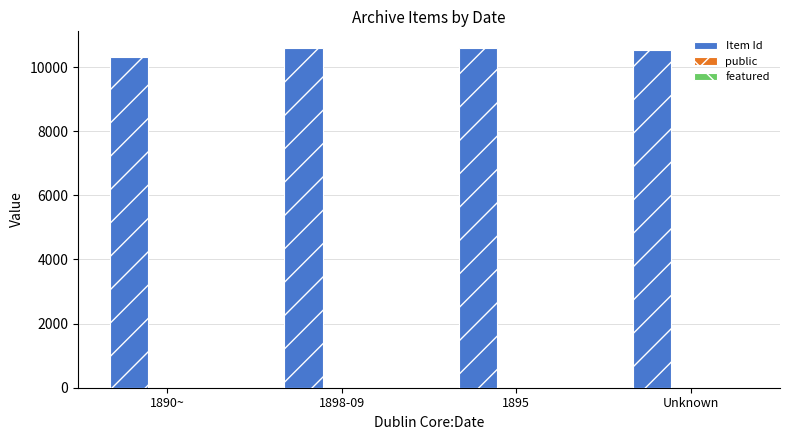

What is the maximum value shown in the chart?

10583